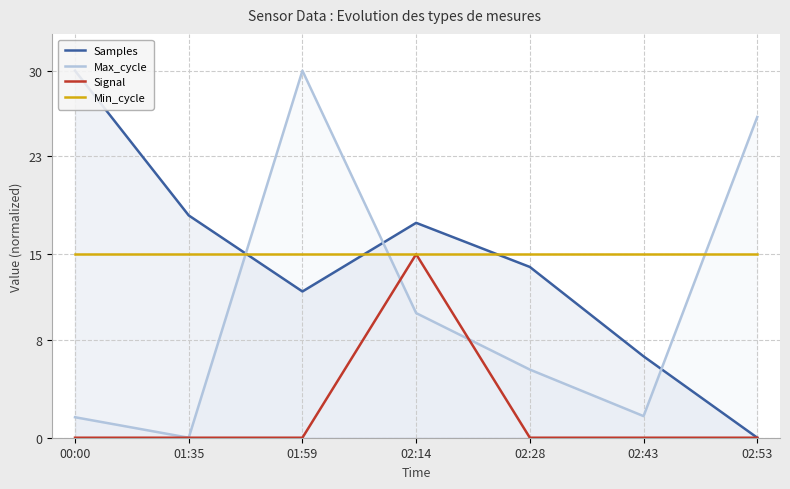

The value of Max_cycle at 01:35 is 12.1. True or false?

False